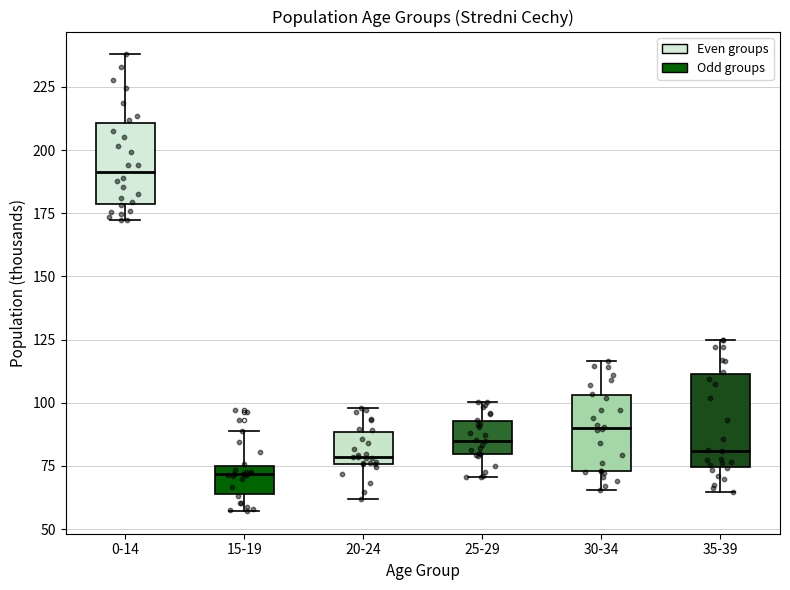

Which box's median line is the highest?

0-14